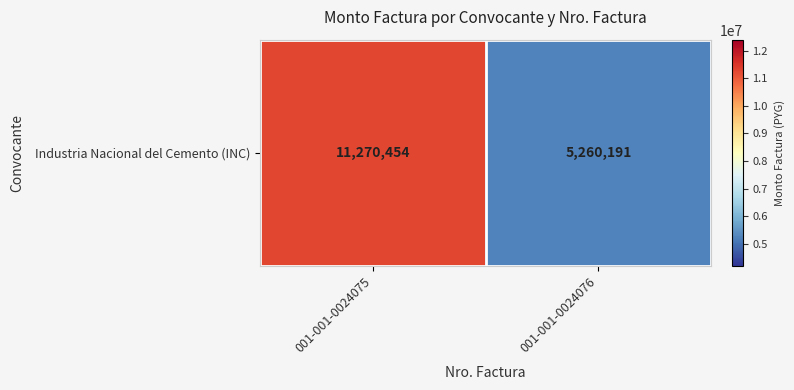

What is the change in value from 001-001-0024075 to 001-001-0024076?

-6010263